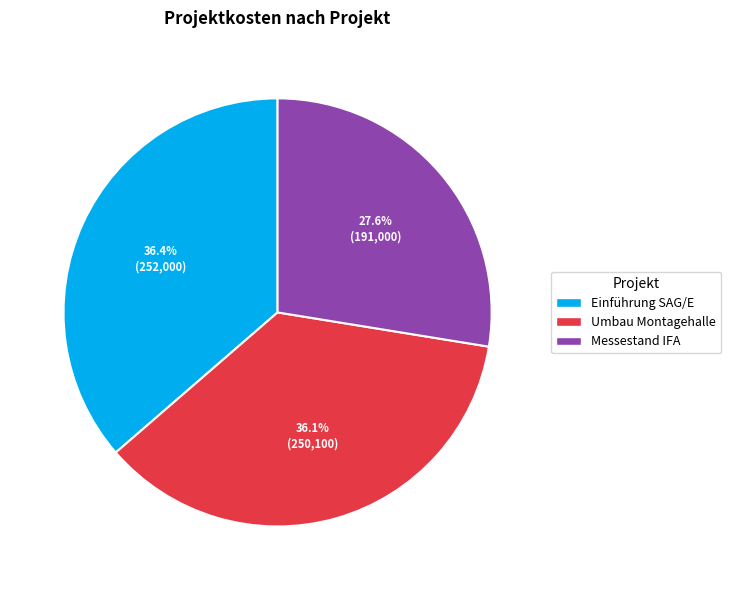

What portion of the pie excludes Umbau Montagehalle?

63.9%